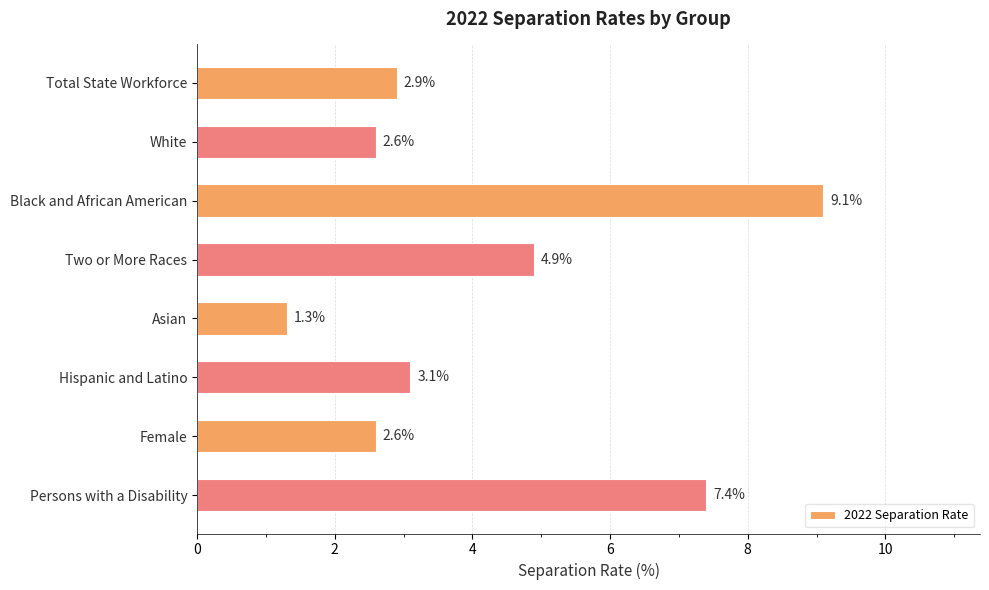

Are the bars horizontal?

Yes